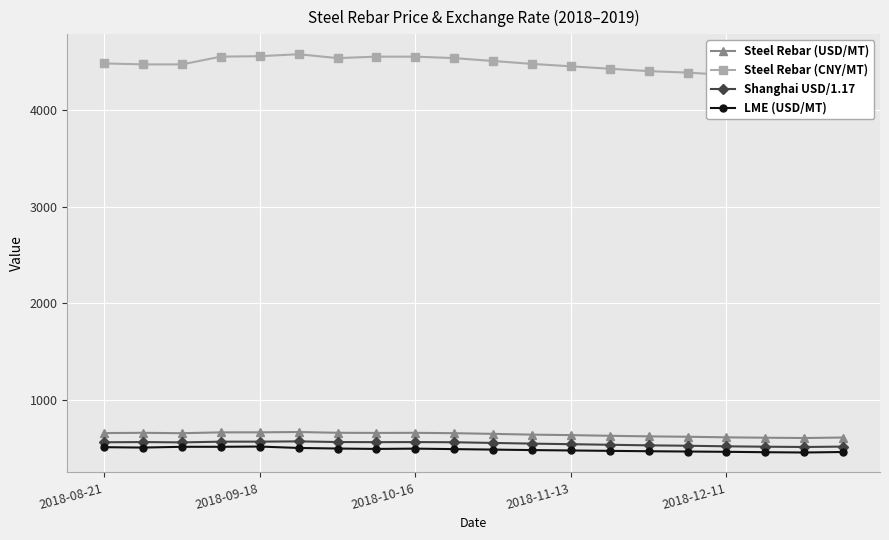

True or false: Steel Rebar (USD/MT) and Steel Rebar (CNY/MT) intersect in this chart.

False